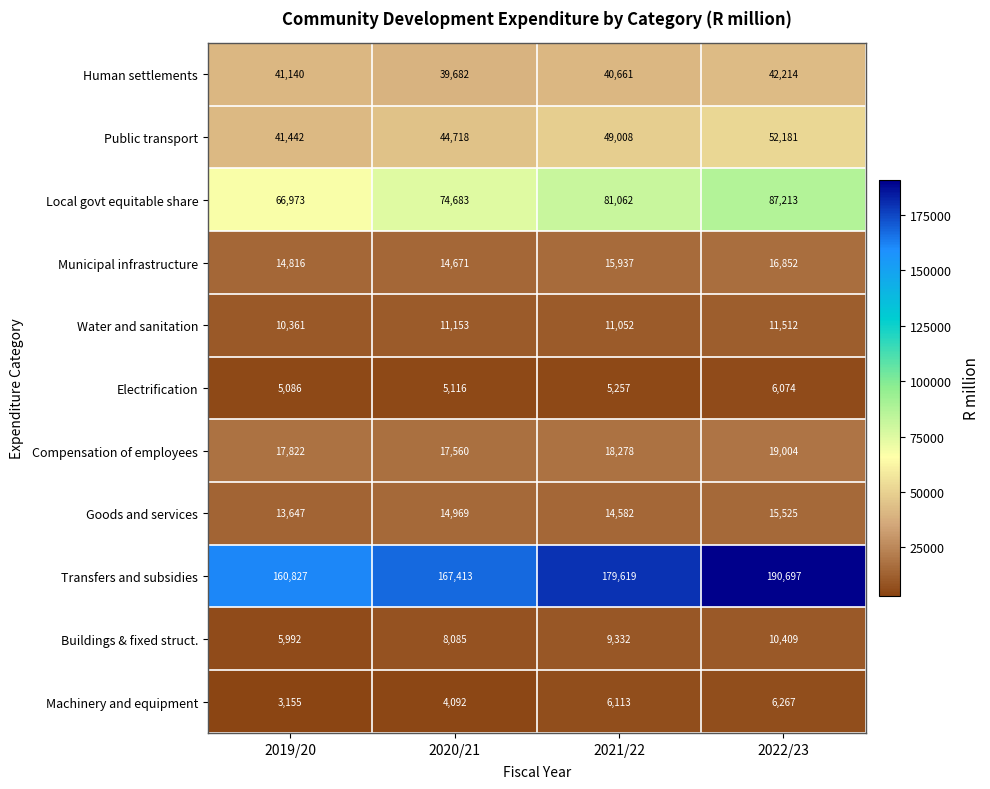

What is the difference between the Transfers and subsidies values at 2019/20 and 2020/21?

6586